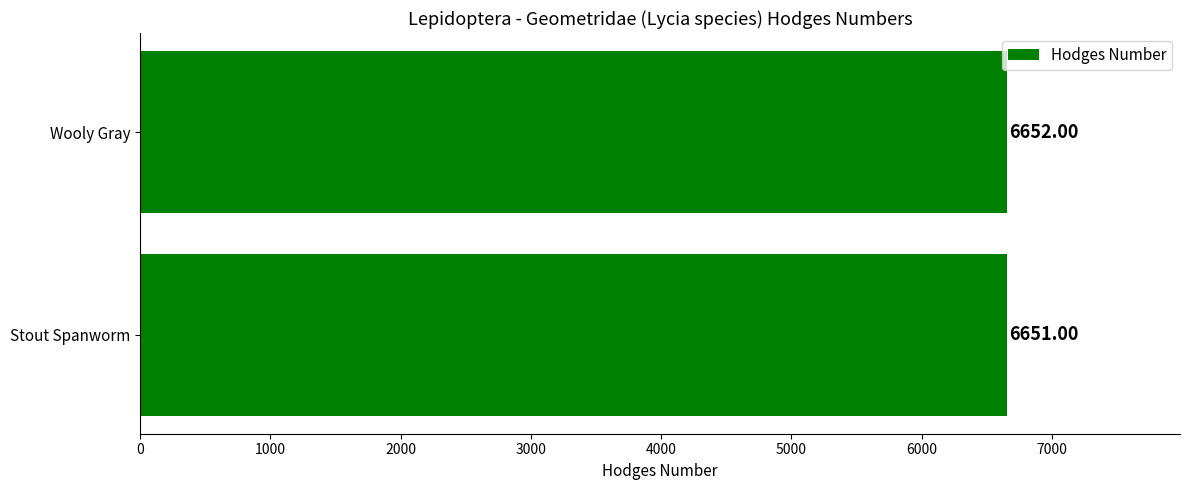

List the labels in order of value, smallest first.

Stout Spanworm, Wooly Gray